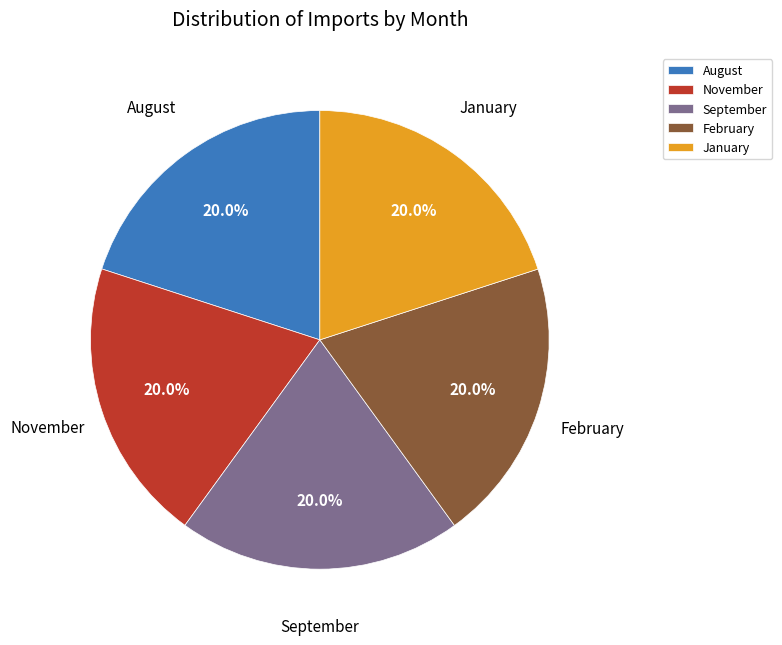

To the nearest percent, what portion does February represent?

20%